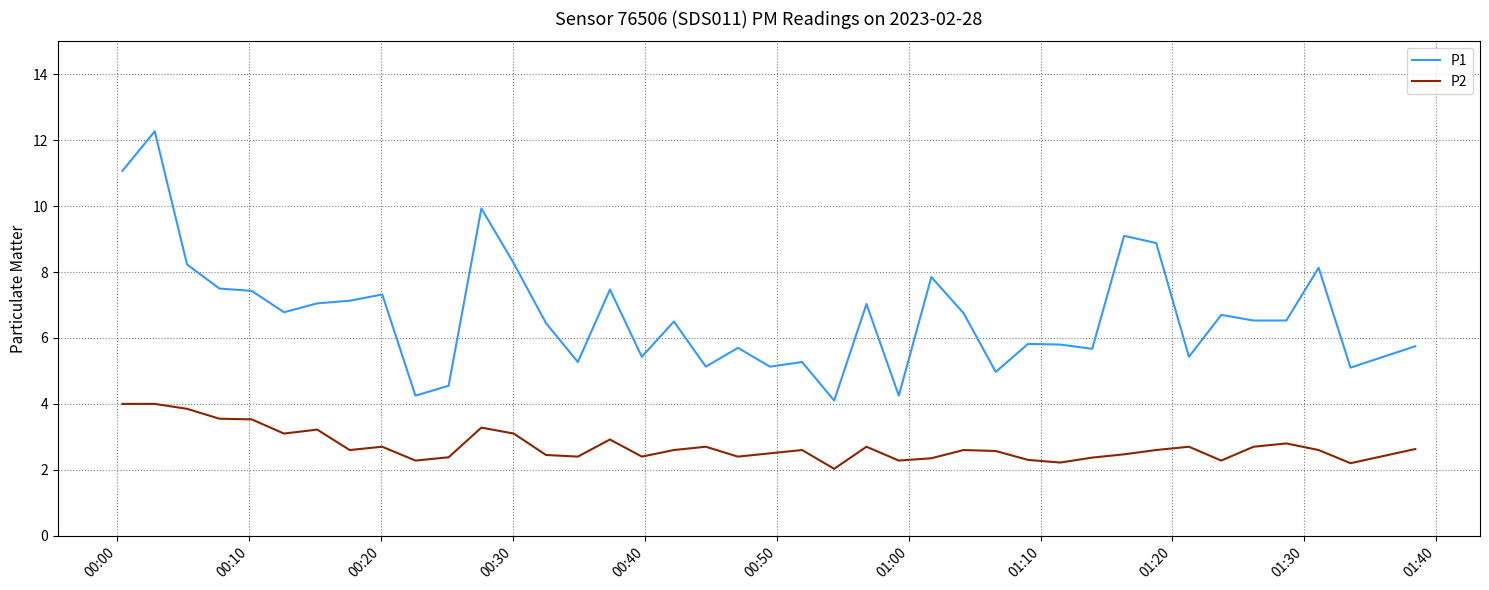

Which series has the largest total across all categories?

P1